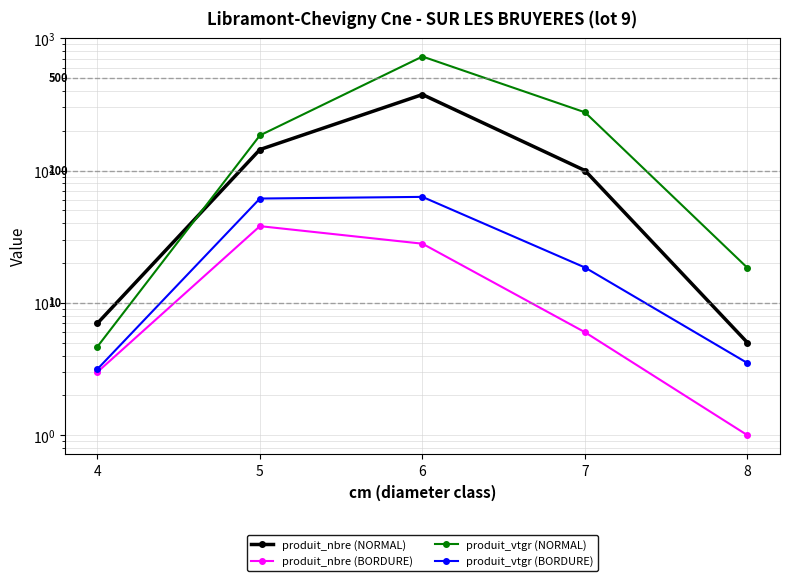

Where does the produit_nbre (BORDURE) series first go above 6?

5